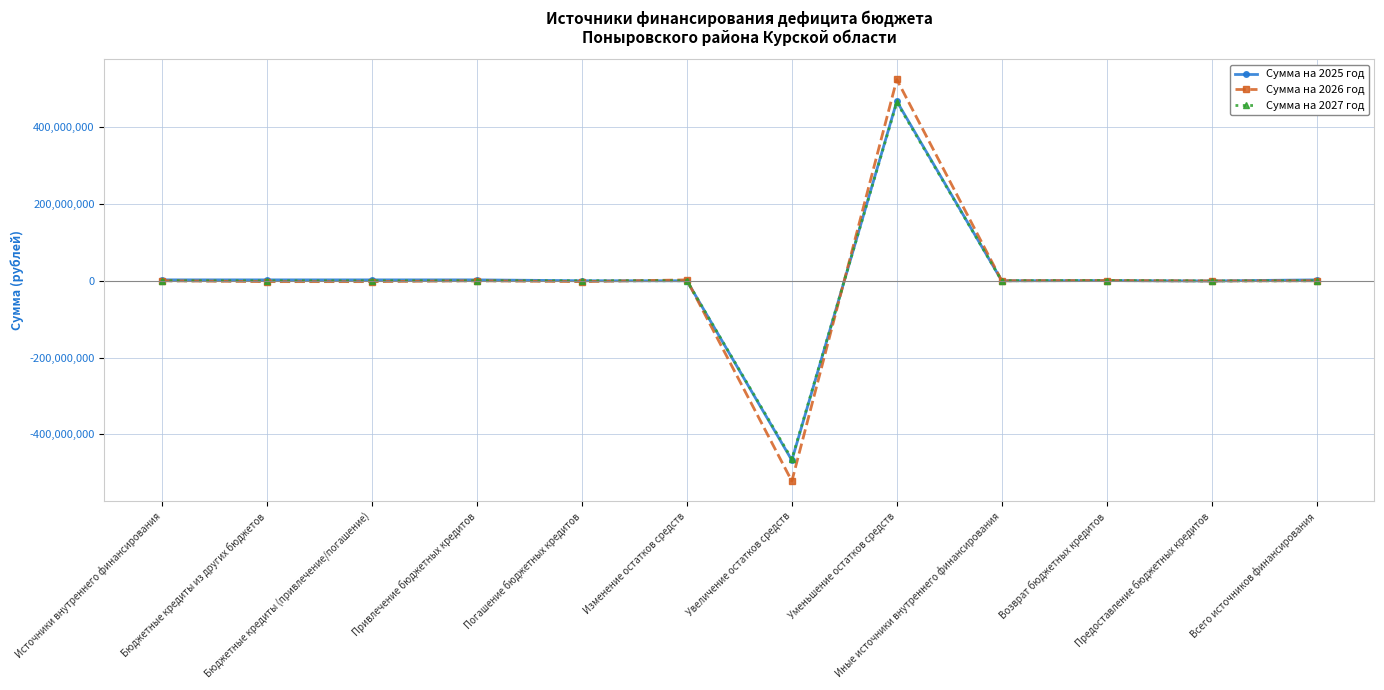

The Сумма на 2026 год series shows 537618950 at Привлечение бюджетных кредитов. True or false?

False